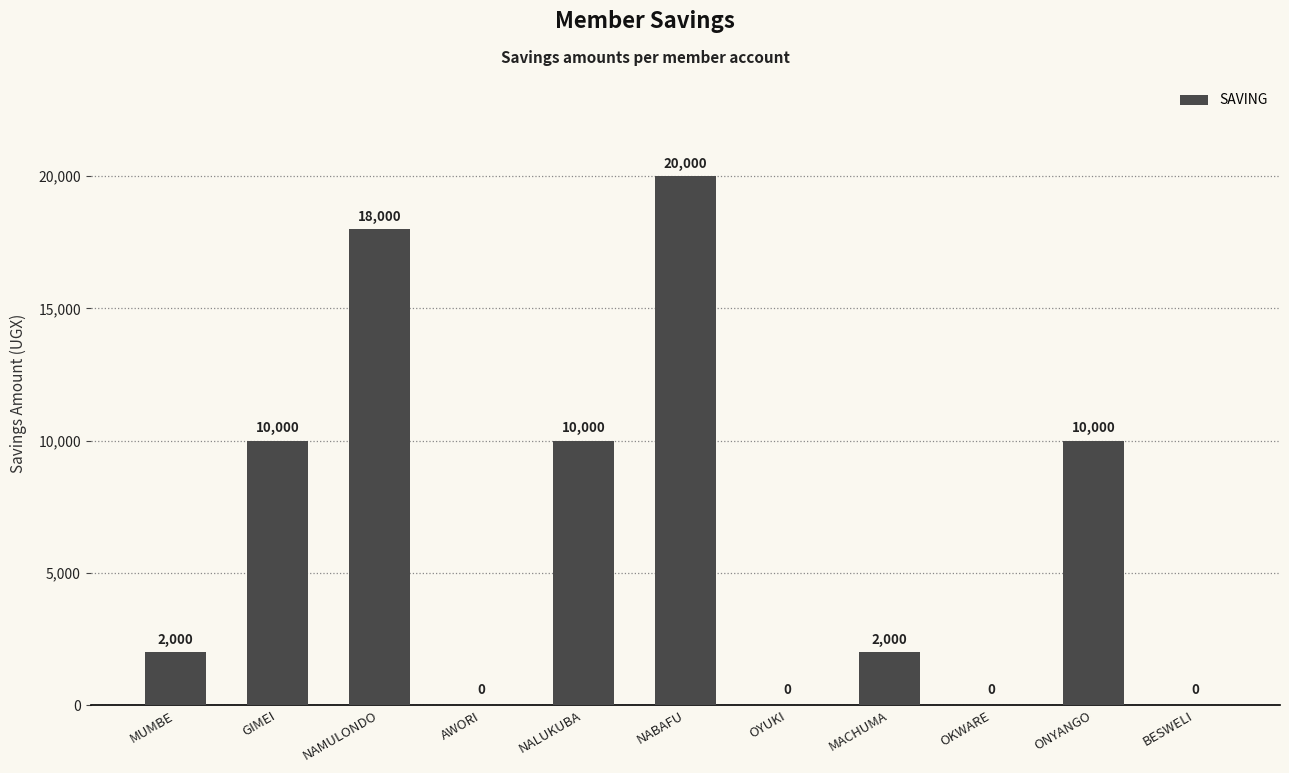

What is the average value?

6545